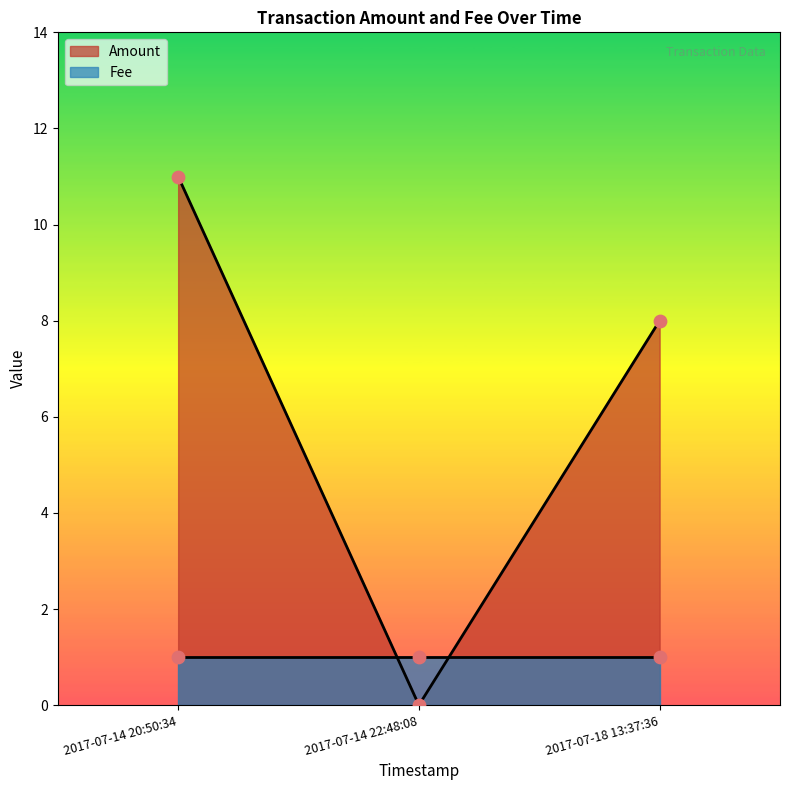

What are all the series names shown in the legend?

Amount, Fee